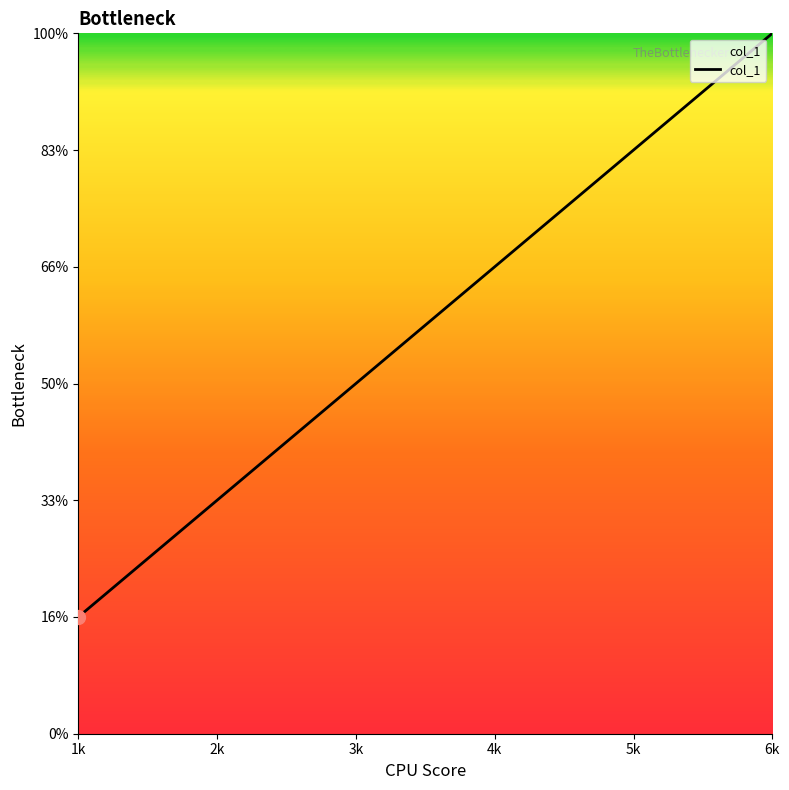

How many lines are shown in the chart?

1